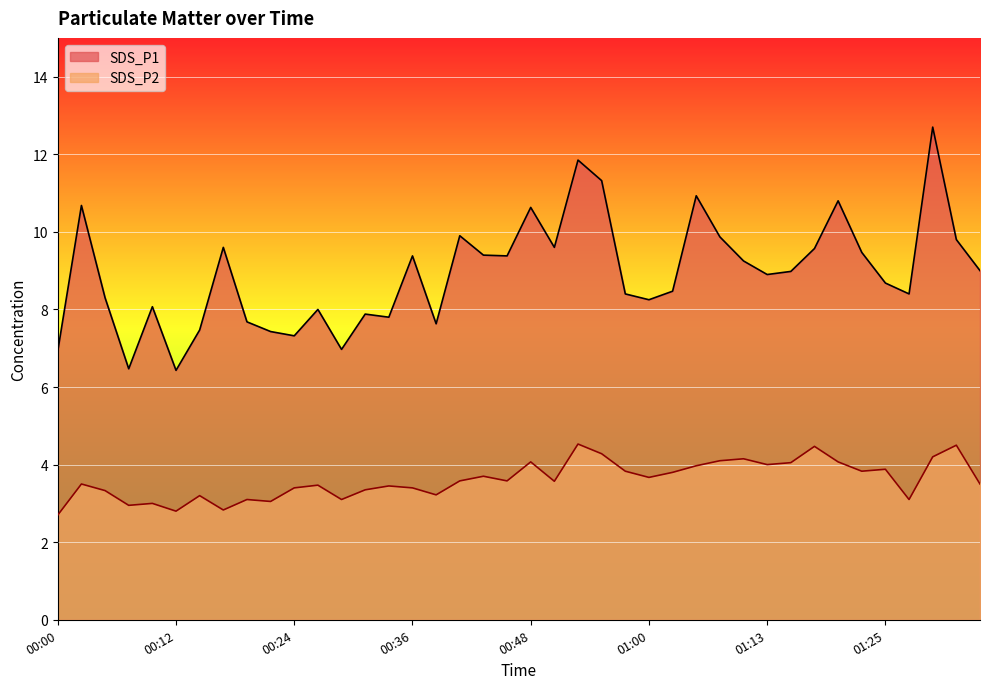

Does the chart display data point markers on the line(s)?

No